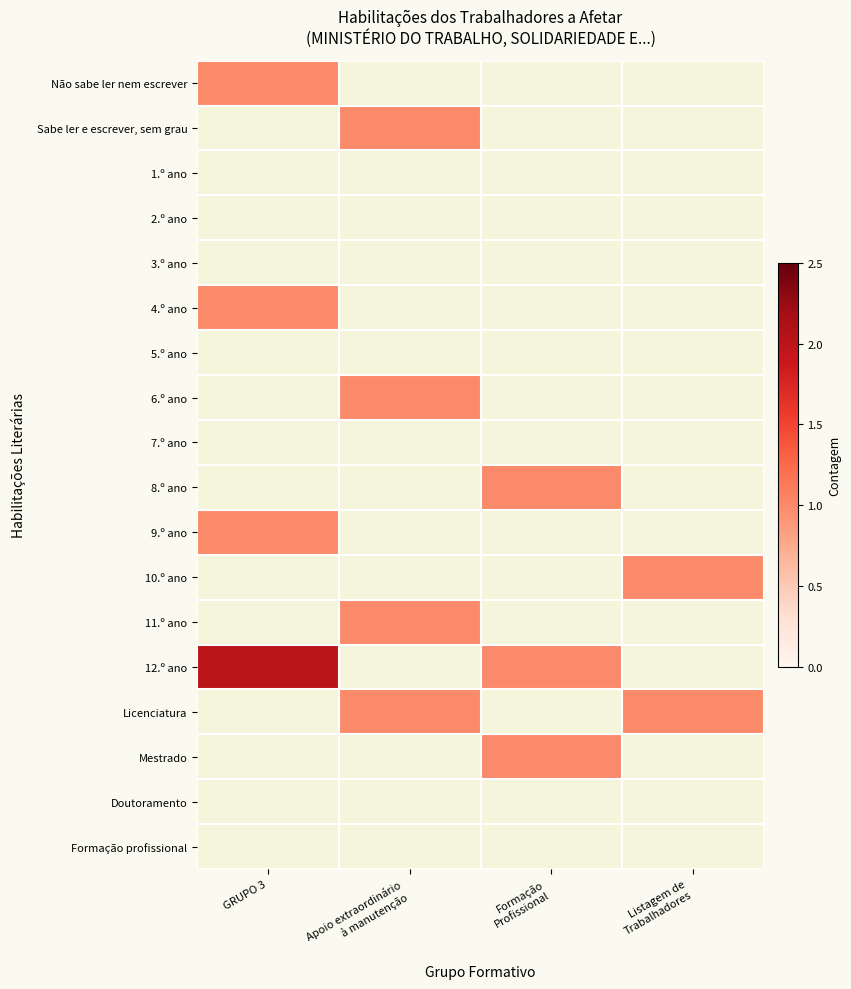

List the series in order of their peak value, lowest first.

1.º ano, 2.º ano, 3.º ano, 5.º ano, 7.º ano, Doutoramento, Formação profissional, Não sabe ler nem escrever, Sabe ler e escrever, sem grau, 4.º ano, 6.º ano, 8.º ano, 9.º ano, 10.º ano, 11.º ano, Licenciatura, Mestrado, 12.º ano